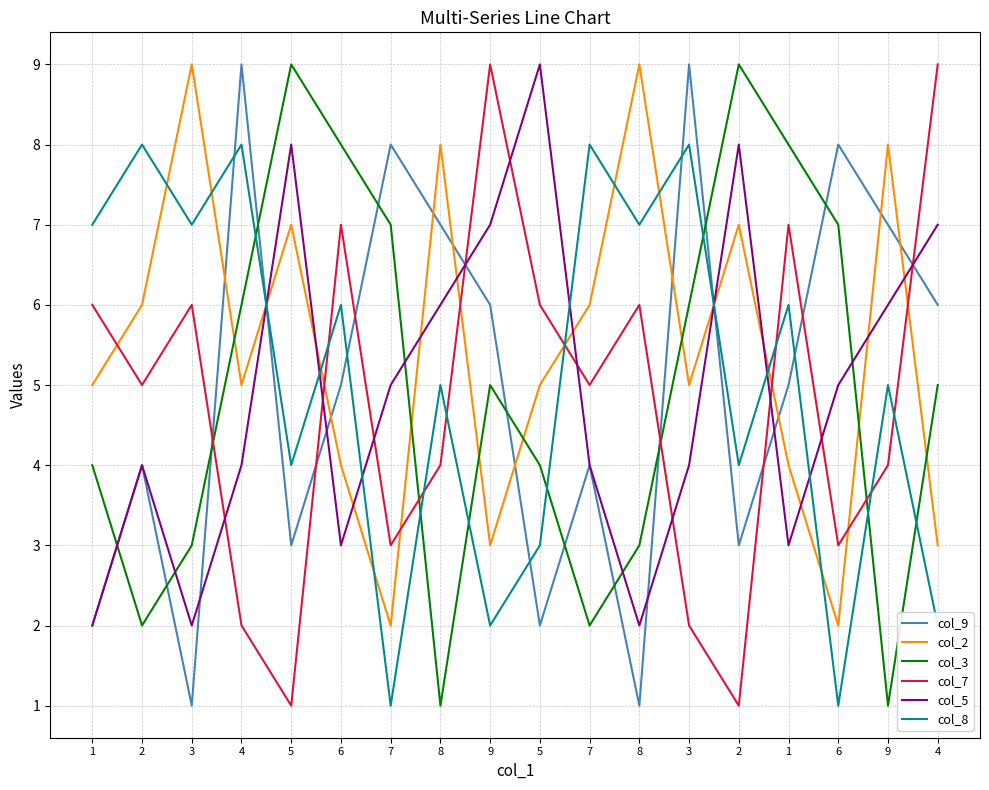

How many lines are shown in the chart?

6